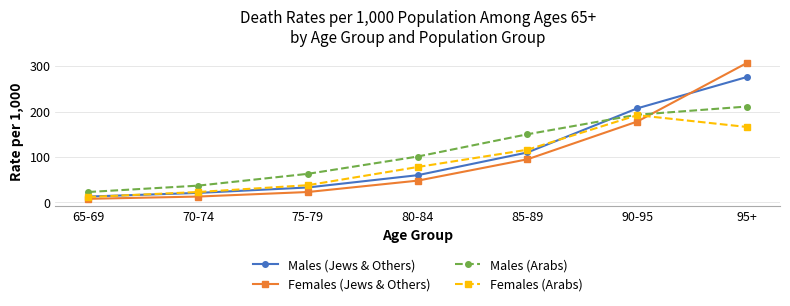

What is the sum of all Females (Arabs) values?

625